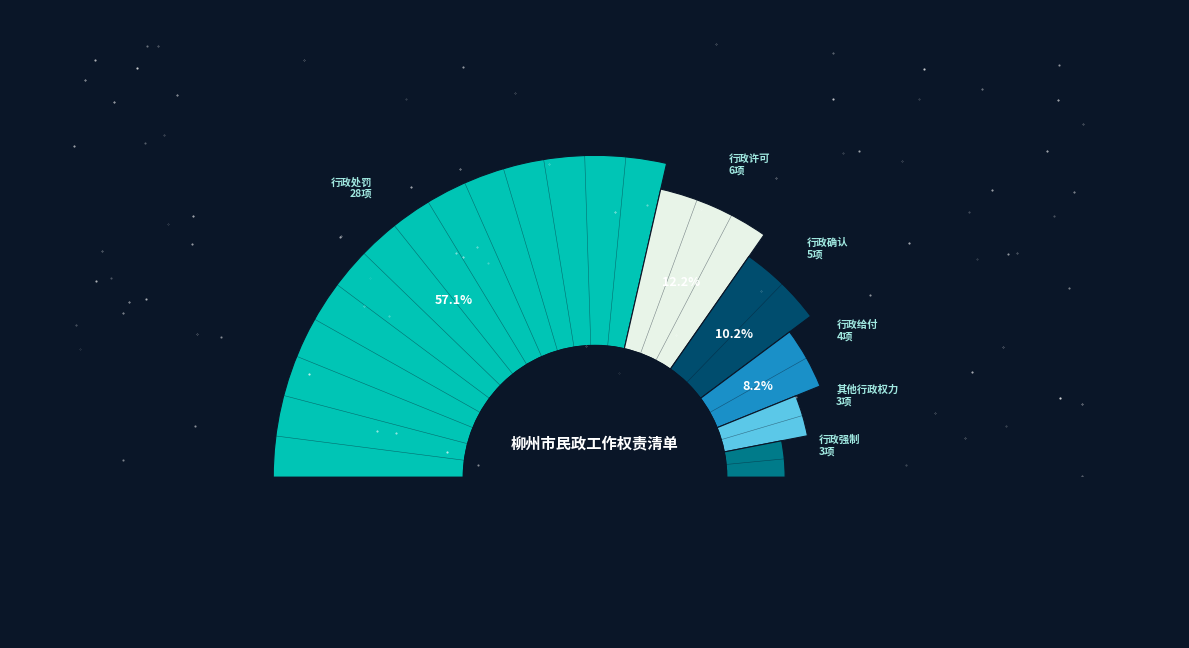

Between 行政给付 and 其他行政权力, which is larger?

行政给付